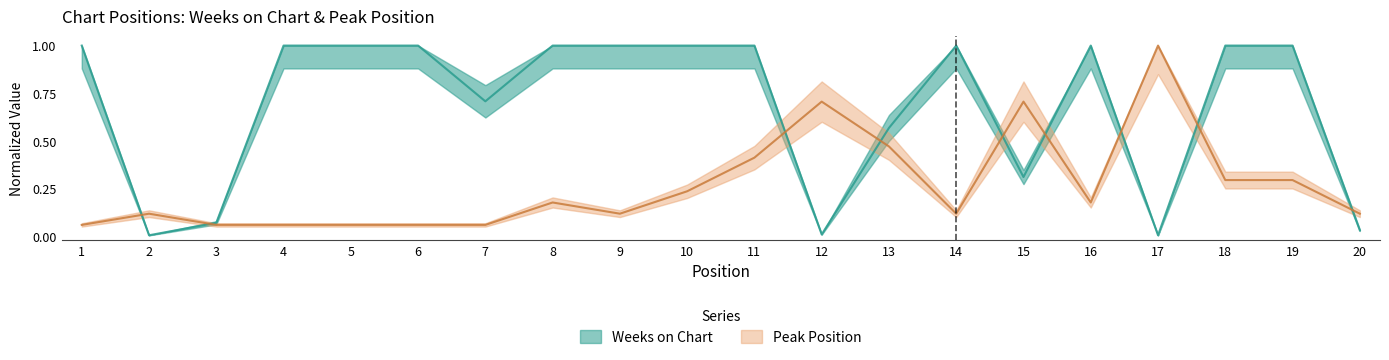

Reading right to left, extract all data points from this chart.

Weeks on Chart: 20=0.0	19=1.0	18=1.0	17=0.0	16=1.0	15=0.3	14=1.0	13=0.6	12=0.0	11=1.0	10=1.0	9=1.0	8=1.0	7=0.7	6=1.0	5=1.0	4=1.0	3=0.1	2=0.0	1=1.0
Peak Position: 20=0.1	19=0.3	18=0.3	17=1.0	16=0.2	15=0.7	14=0.1	13=0.5	12=0.7	11=0.4	10=0.2	9=0.1	8=0.2	7=0.1	6=0.1	5=0.1	4=0.1	3=0.1	2=0.1	1=0.1